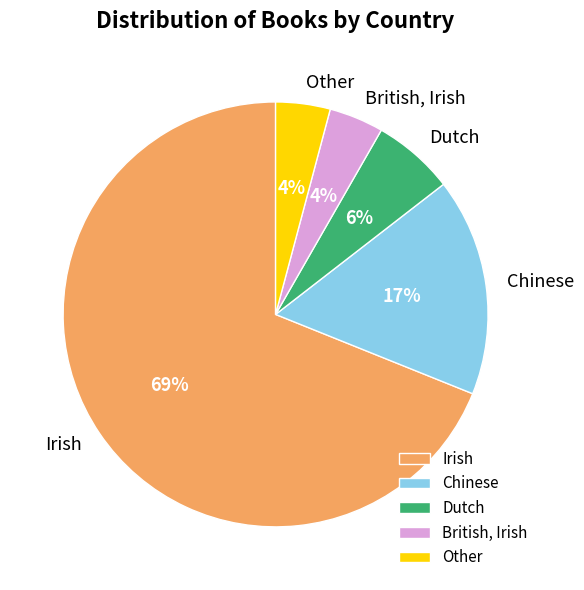

To the nearest percent, what percentage of the pie is Chinese?

17%